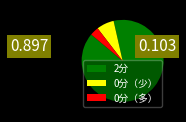

Rank the categories by value from highest to lowest.

2分, 0分（少）, 0分（多）